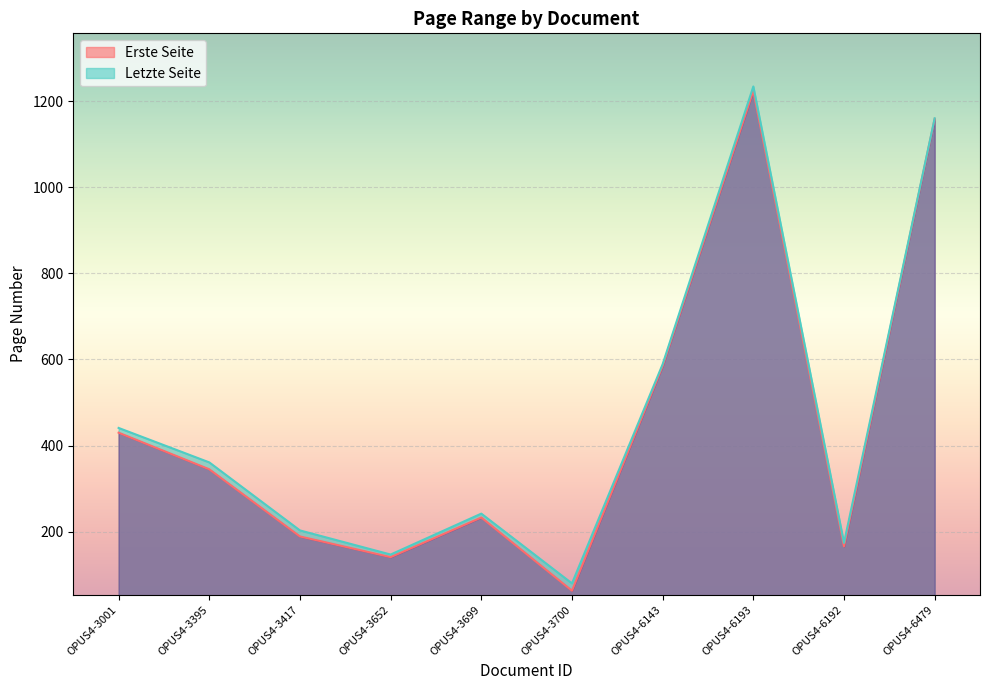

Reading left to right, what are all the values shown in this chart?

Erste Seite: 430	345	189	141	233	63	585	1224	166	1159
Letzte Seite: 441	361	203	147	242	80	589	1234	174	1160